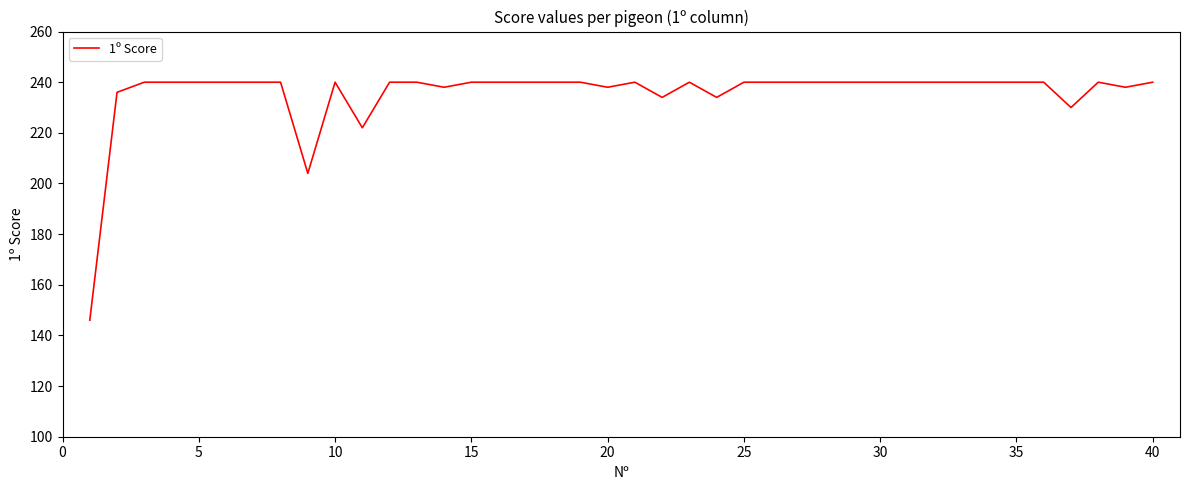

What is the difference between the maximum and minimum values?

94